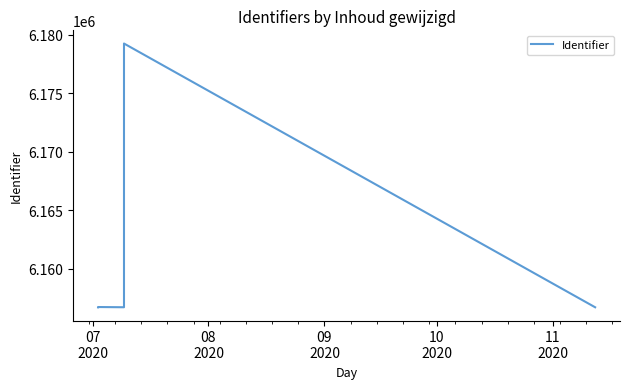

What is the value of the 6th point from the left?

6156695